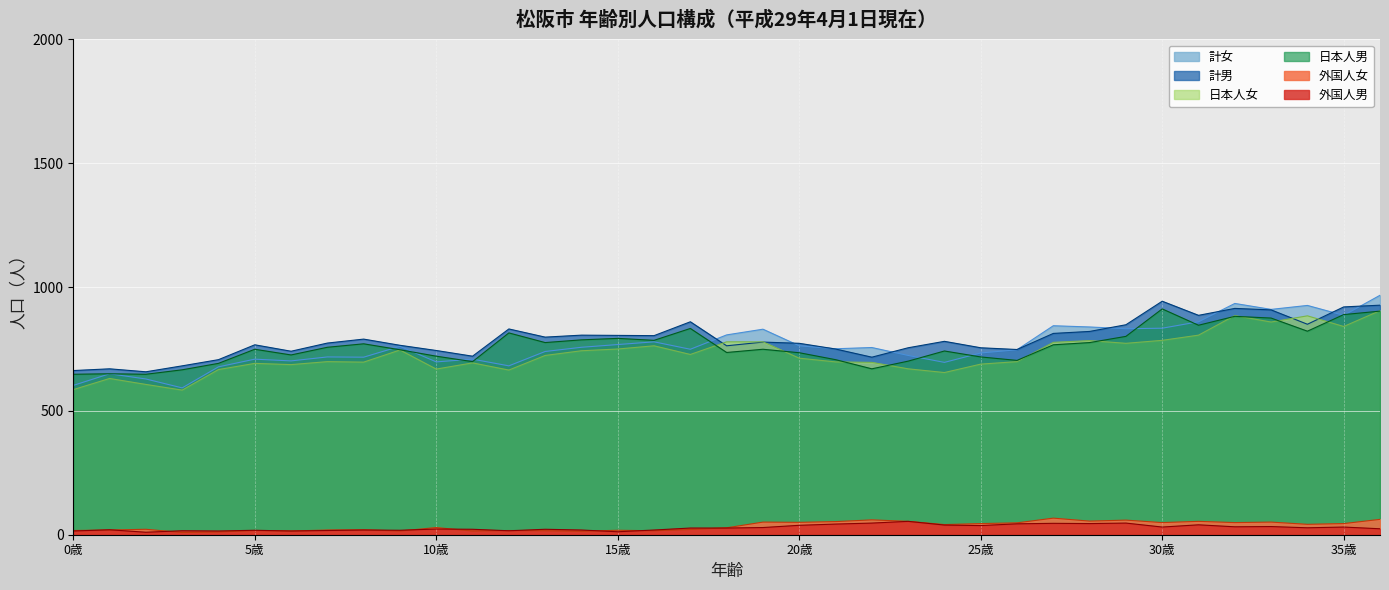

True or false: 日本人女 and 計女 intersect in this chart.

False